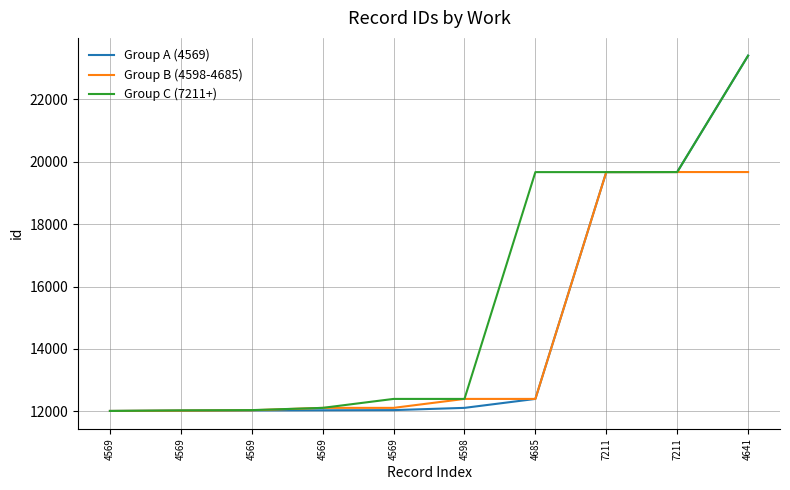

True or false: Group A (4569) and Group C (7211+) cross at least once.

False